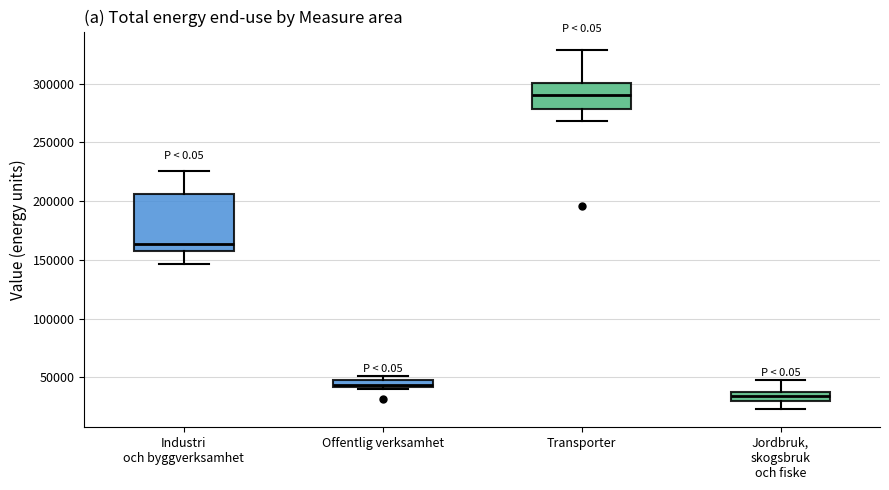

Where does the median line of the box for Transporter sit on the y-axis? The values are not printed on the chart, so give them approximately, as read against the axis.

290000